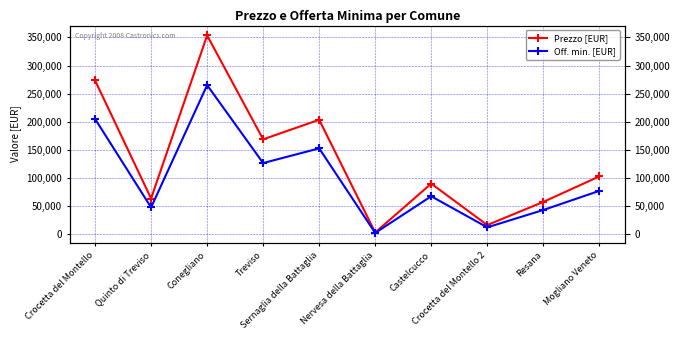

The value of Prezzo [EUR] at Crocetta del Montello 2 is 21724. True or false?

False